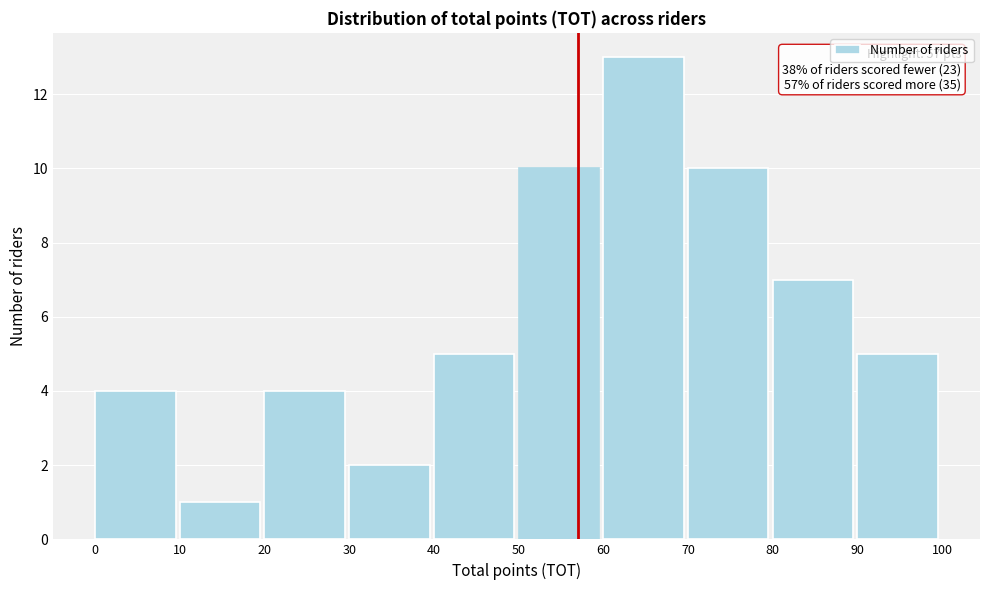

Which range on the x-axis has the tallest bar?

60 to 70